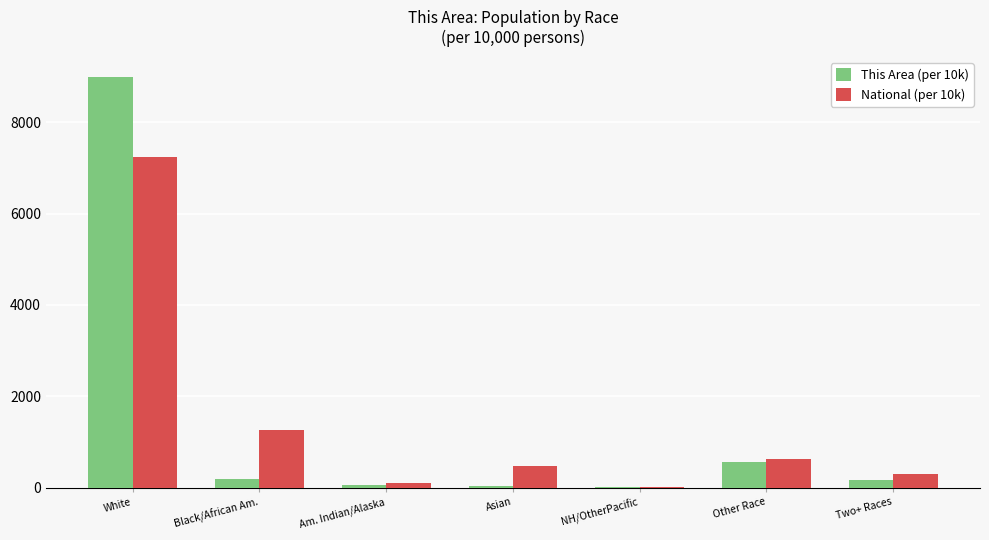

Is the value of This Area (per 10k) at White greater than the value of National (per 10k) at Black/African Am.?

Yes